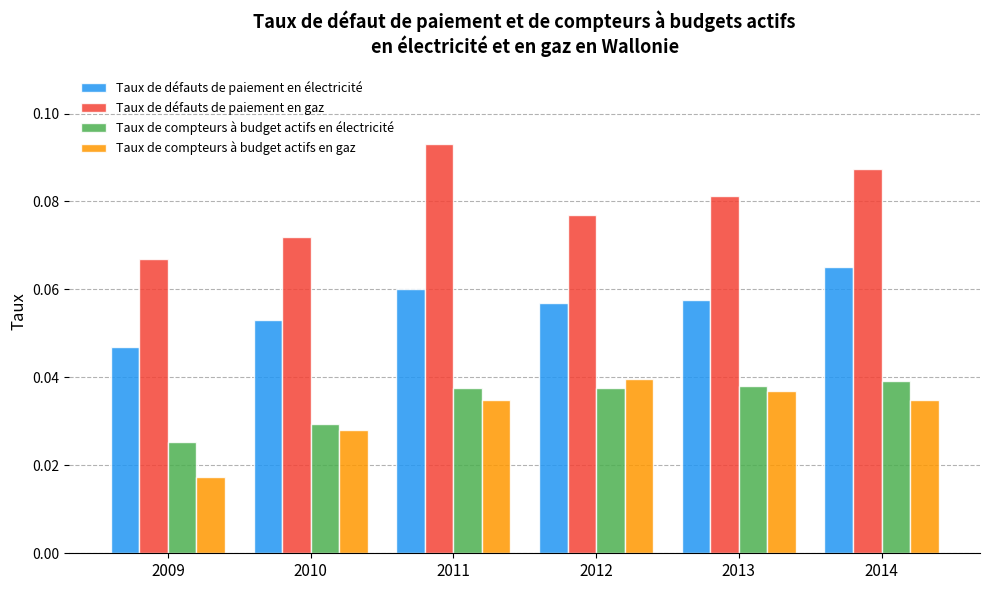

Between 2010 and 2014, which series saw the biggest shift?

Taux de défauts de paiement en gaz